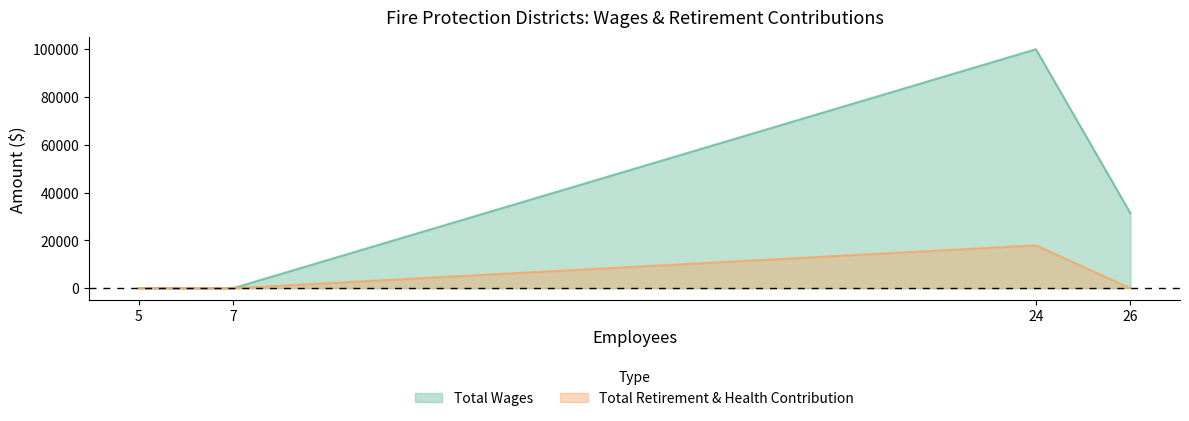

The value of Total Retirement & Health Contribution at Junction City Fire Protection District is 9005. True or false?

False